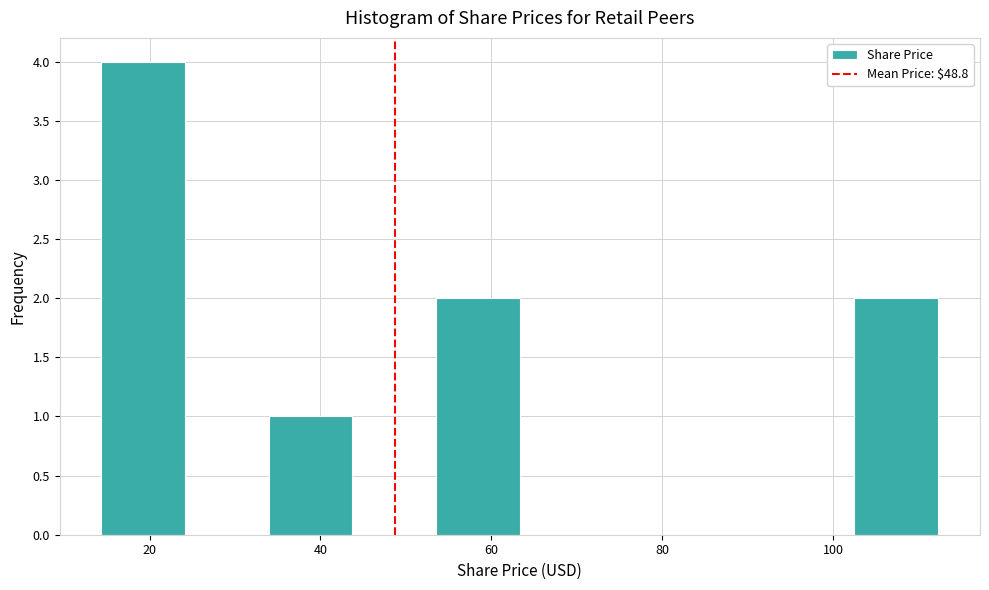

Reading left to right, transcribe this chart: for each bar, give the range it covers on the x-axis and its height. Neither the bar edges nor the heights are printed on the chart, so give them approximately, as read against the axes.

14 to 24: 4
24 to 34: 0
34 to 44: 1
44 to 54: 0
54 to 64: 2
64 to 74: 0
74 to 82: 0
82 to 92: 0
92 to 102: 0
102 to 112: 2